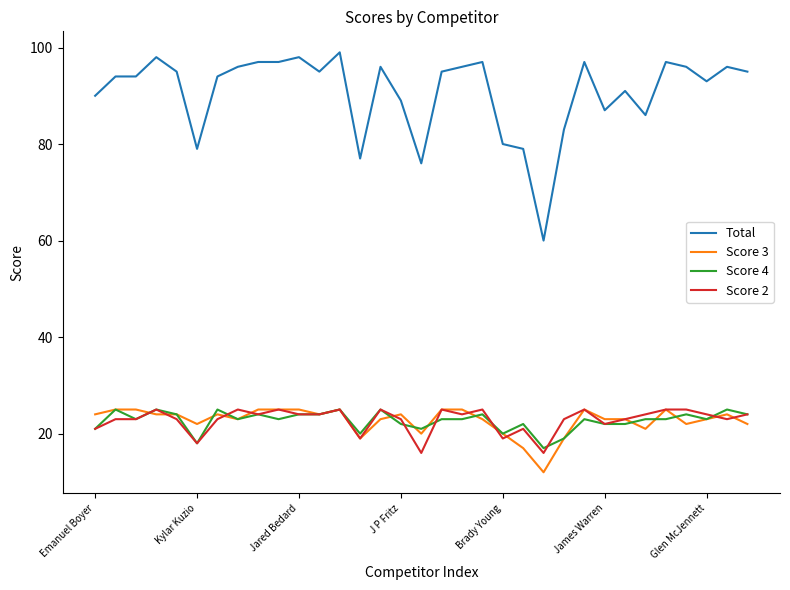

What is the difference between the maximum and minimum values in the Score 4 series?

8